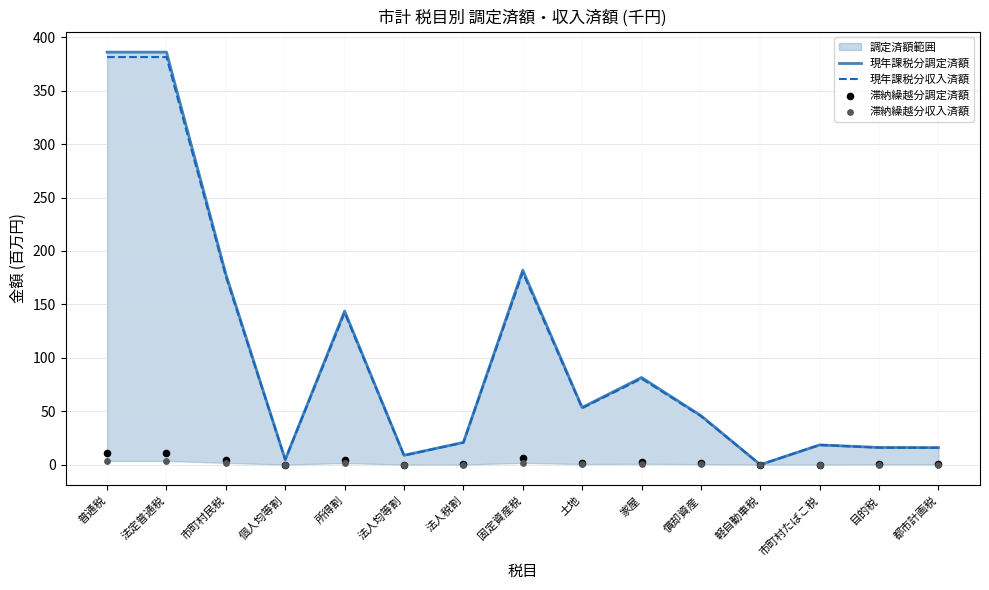

Which series contains the lowest Y value?

現年課税分調定済額